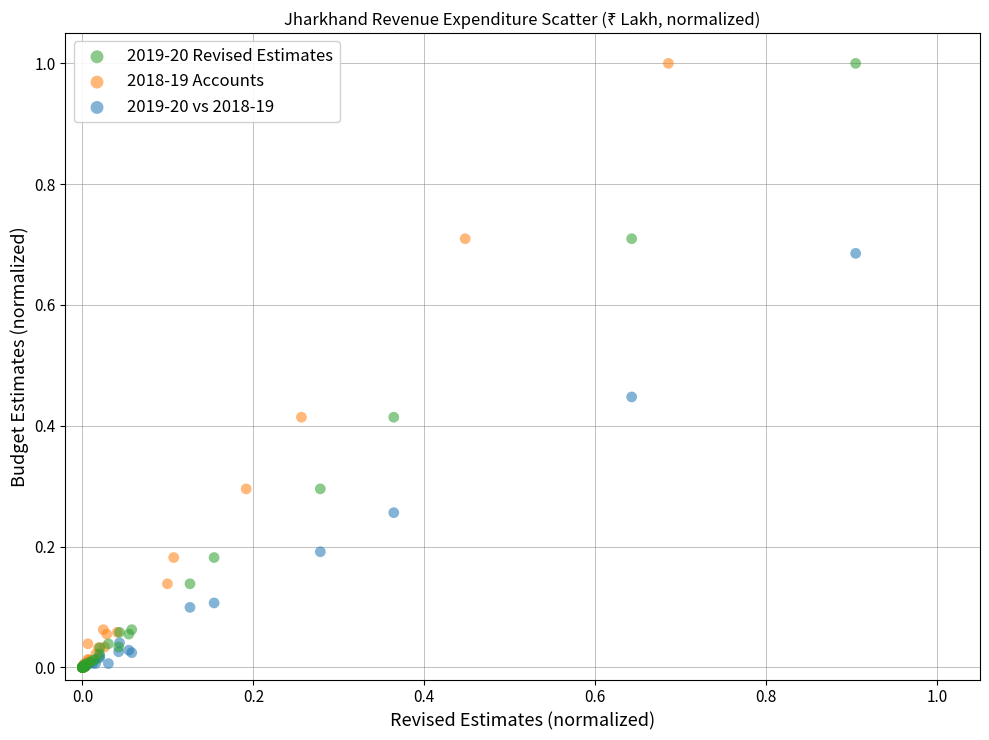

What are all the series names shown in the legend?

2019-20 Revised Estimates, 2018-19 Accounts, 2019-20 vs 2018-19